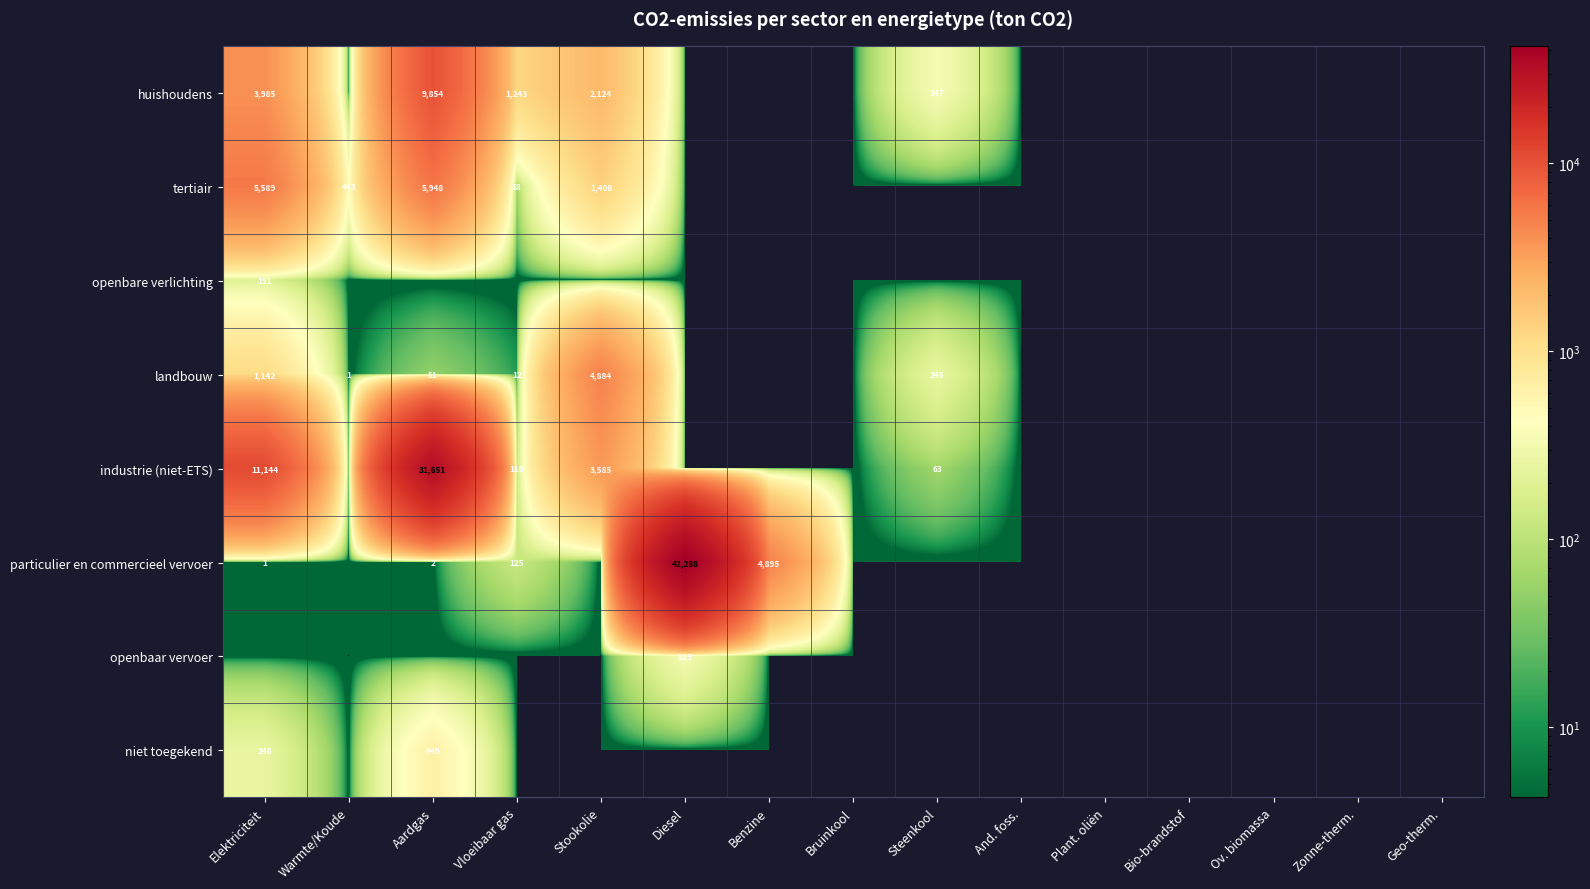

True or false: landbouw has a value of 379 at Steenkool.

False